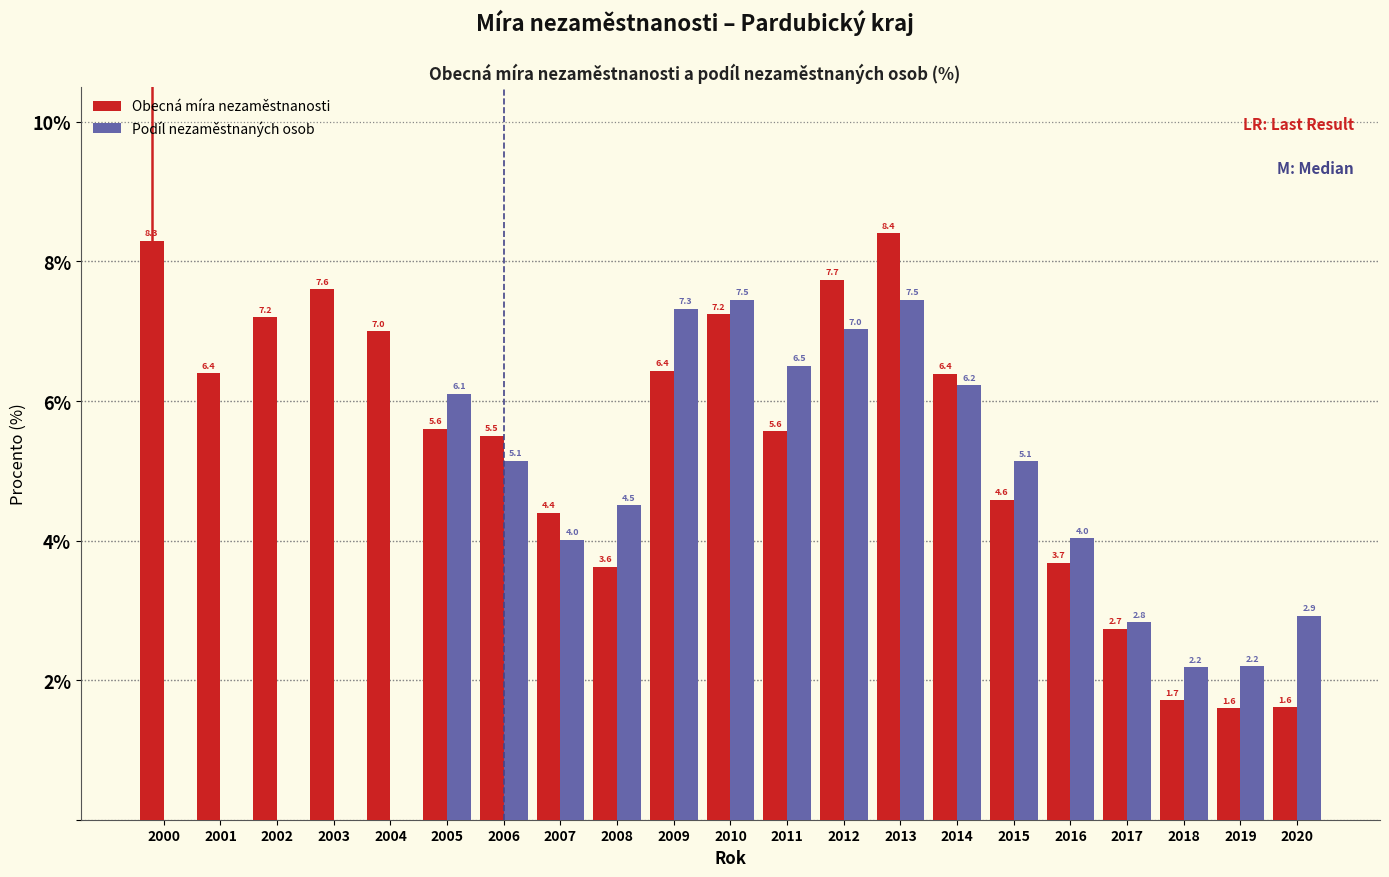

Reading right to left, extract all data points from this chart.

Obecná míra nezaměstnanosti: 2020=1.6	2019=1.6	2018=1.7	2017=2.7	2016=3.7	2015=4.6	2014=6.4	2013=8.4	2012=7.7	2011=5.6	2010=7.2	2009=6.4	2008=3.6	2007=4.4	2006=5.5	2005=5.6	2004=7.0	2003=7.6	2002=7.2	2001=6.4	2000=8.3
Podíl nezaměstnaných osob: 2020=2.9	2019=2.2	2018=2.2	2017=2.8	2016=4.0	2015=5.1	2014=6.2	2013=7.5	2012=7.0	2011=6.5	2010=7.5	2009=7.3	2008=4.5	2007=4.0	2006=5.1	2005=6.1	2004=0.0	2003=0.0	2002=0.0	2001=0.0	2000=0.0